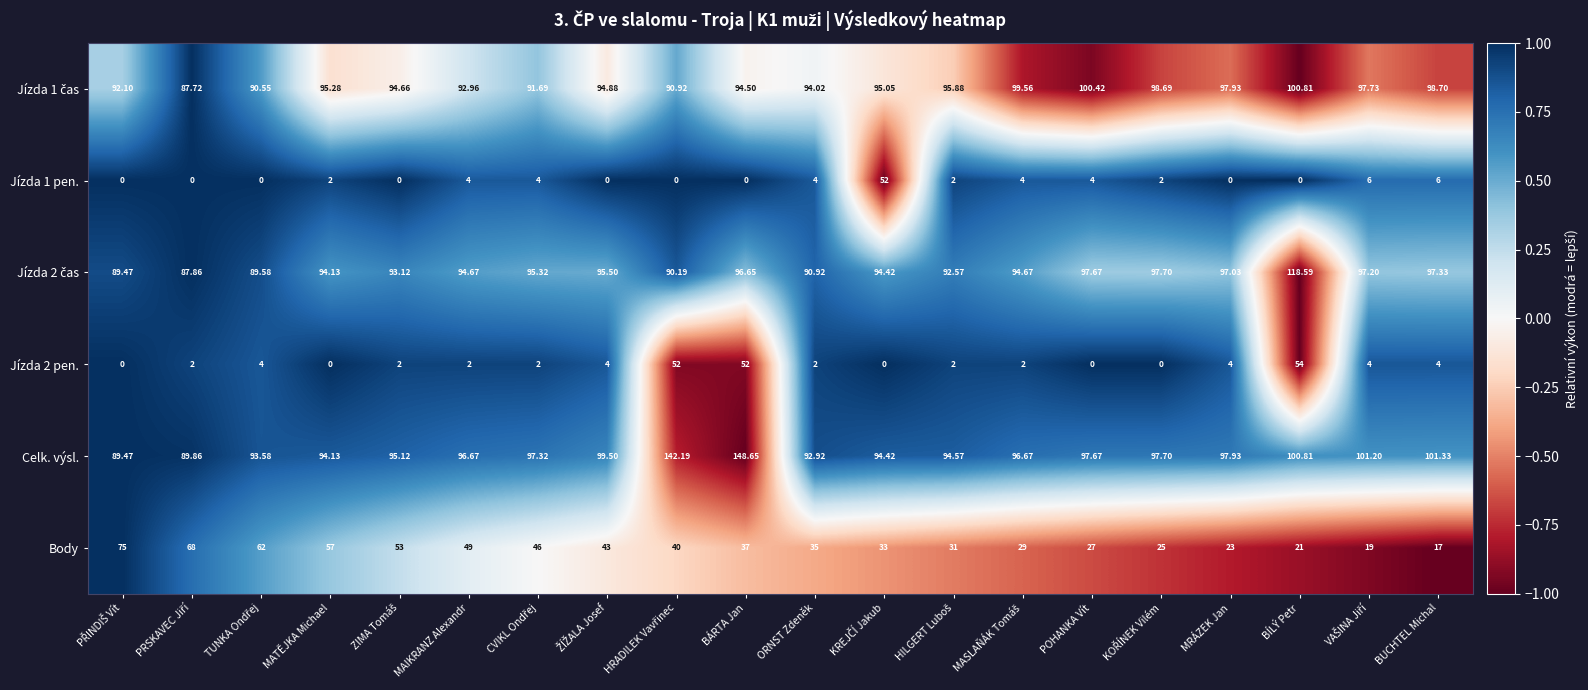

Where is Celk. výsl. nearest to the value 119?

BUCHTEL Michal